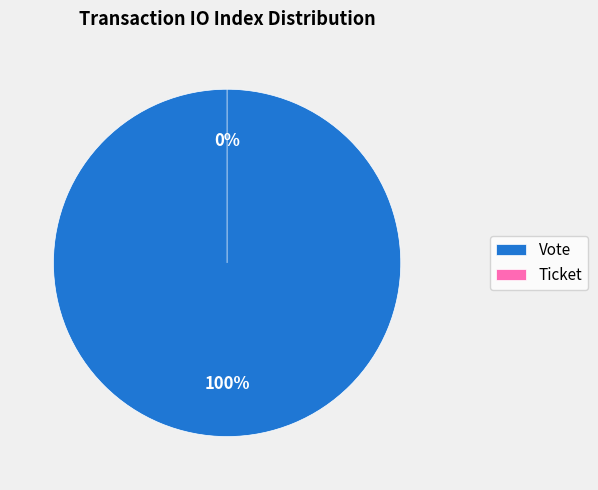

To the nearest percent, what is the difference between the Vote (io_index=1) and Ticket (io_index=0) slice percentages?

100%